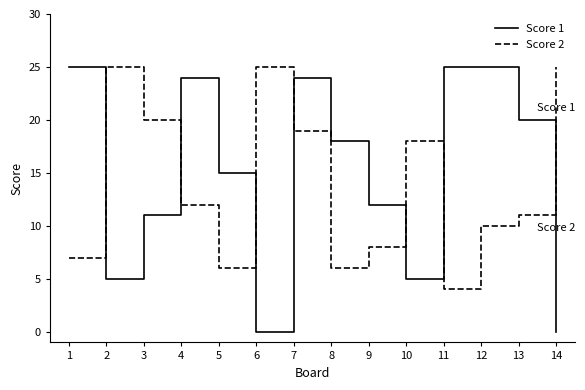

Which series has the largest total across all categories?

Score 1